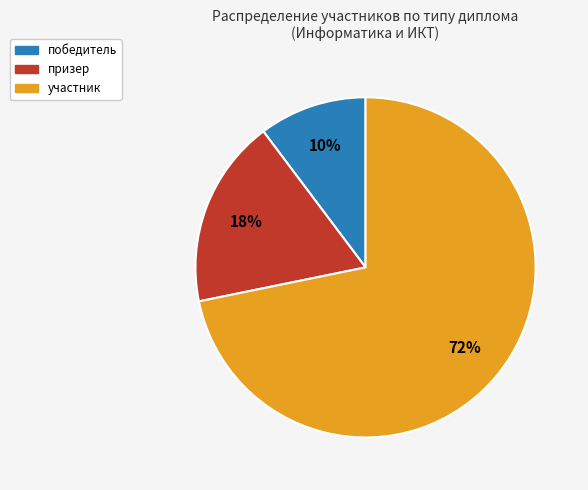

Is there a majority slice in this chart?

Yes